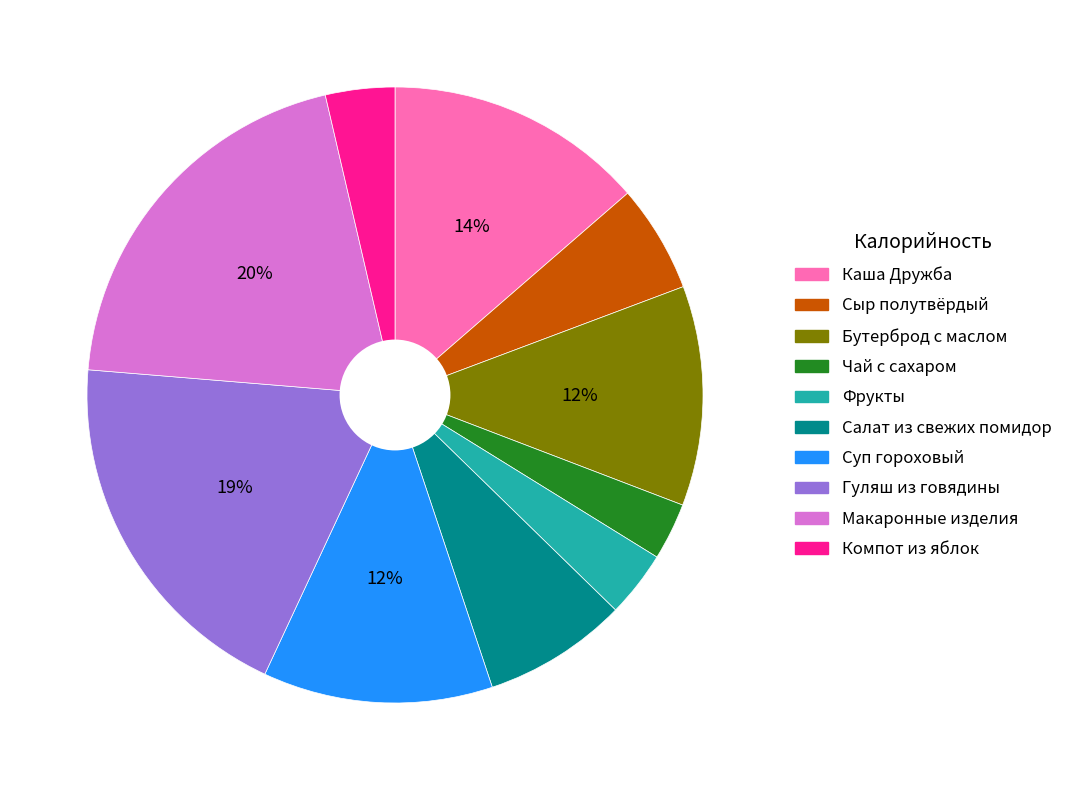

Is Макаронные изделия the majority of the pie?

No